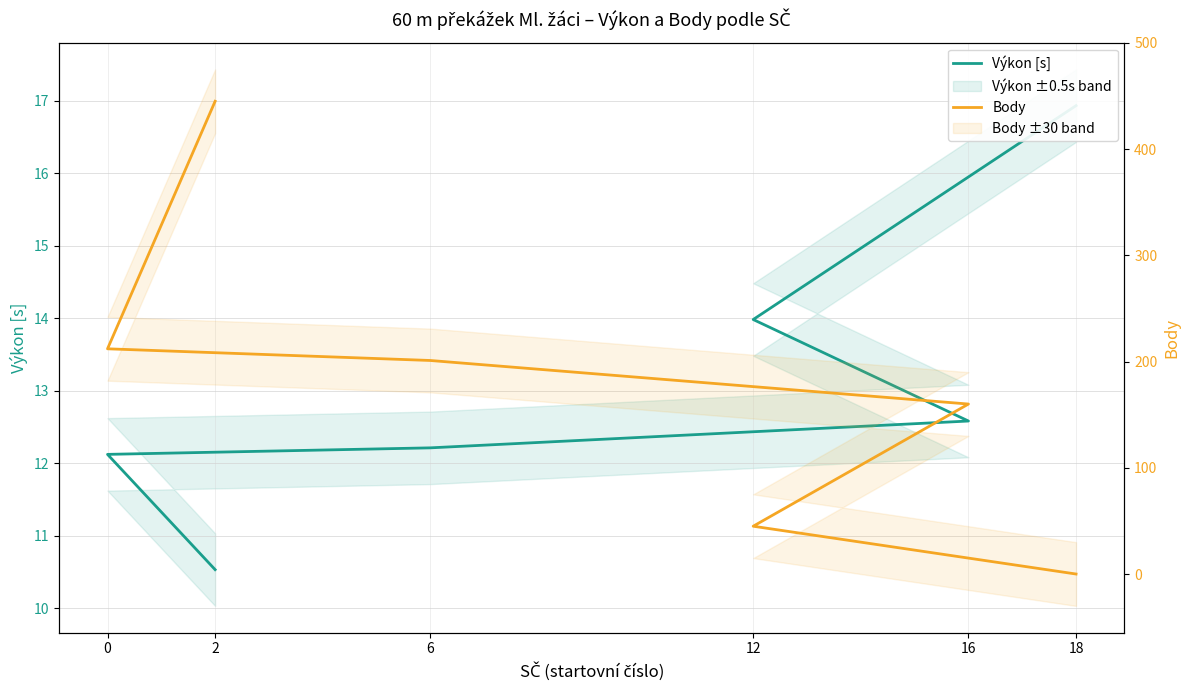

What is the average value of the Body series?

177.2